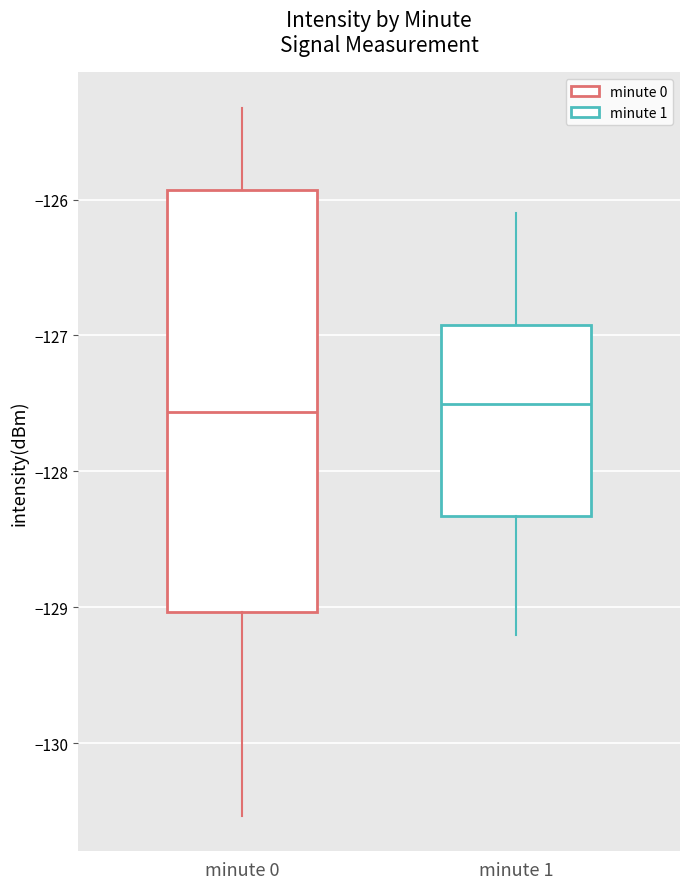

Which box is the tallest, from its lower edge to its upper edge?

minute 0